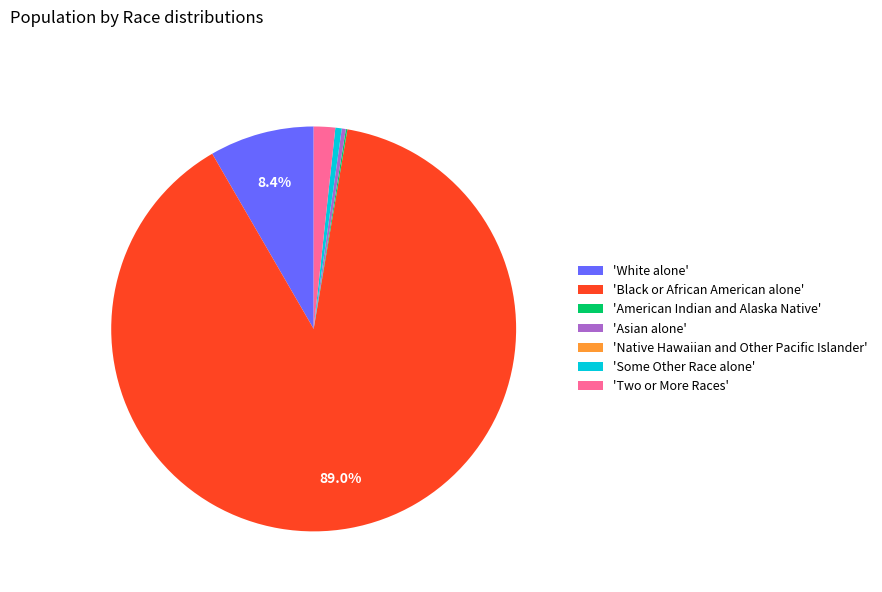

Which slice is the largest?

'Black or African American alone'